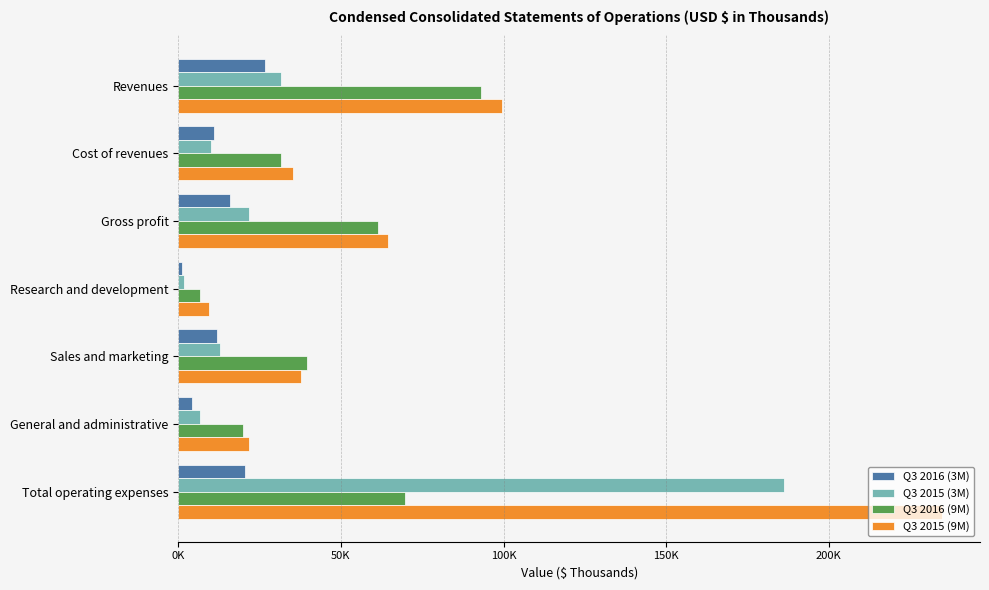

What are all the series names shown in the legend?

Q3 2016 (3M), Q3 2015 (3M), Q3 2016 (9M), Q3 2015 (9M)